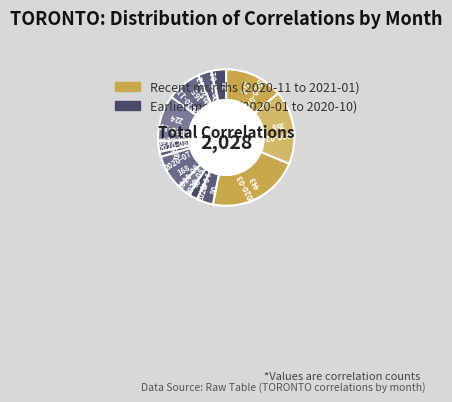

Which slice is the largest?

2020-03